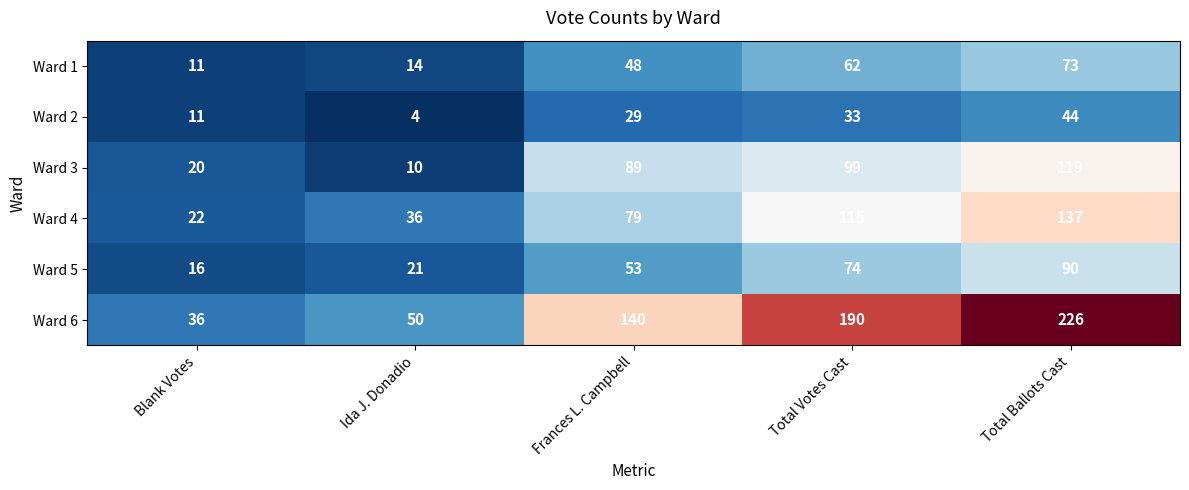

What is the sum of the Ward 2 values at Total Votes Cast and Blank Votes?

44